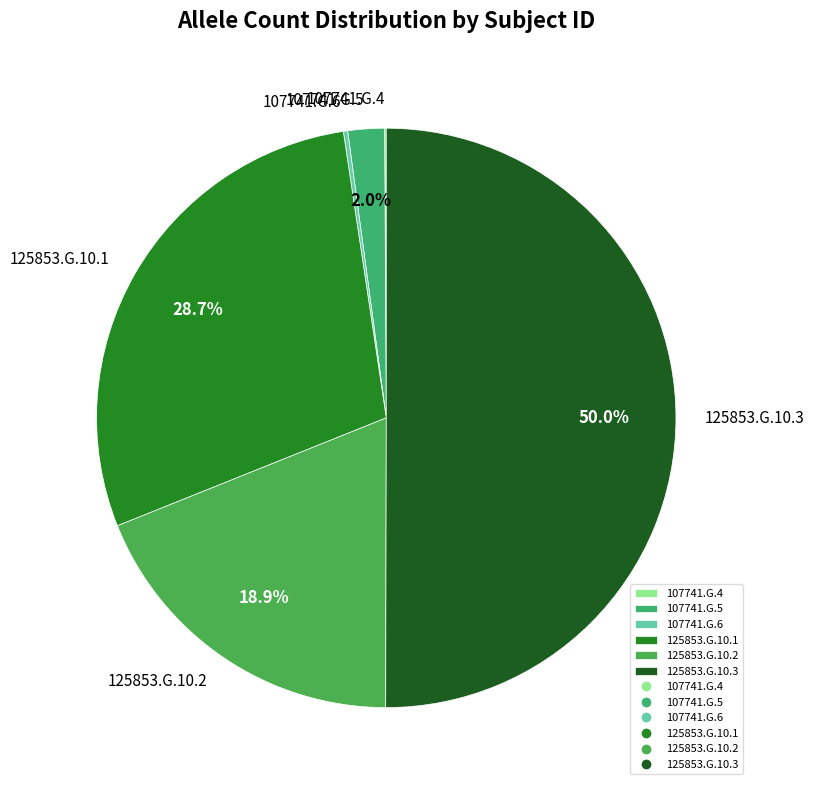

What percentage is the 107741.G.5 slice, to the nearest percent?

2%